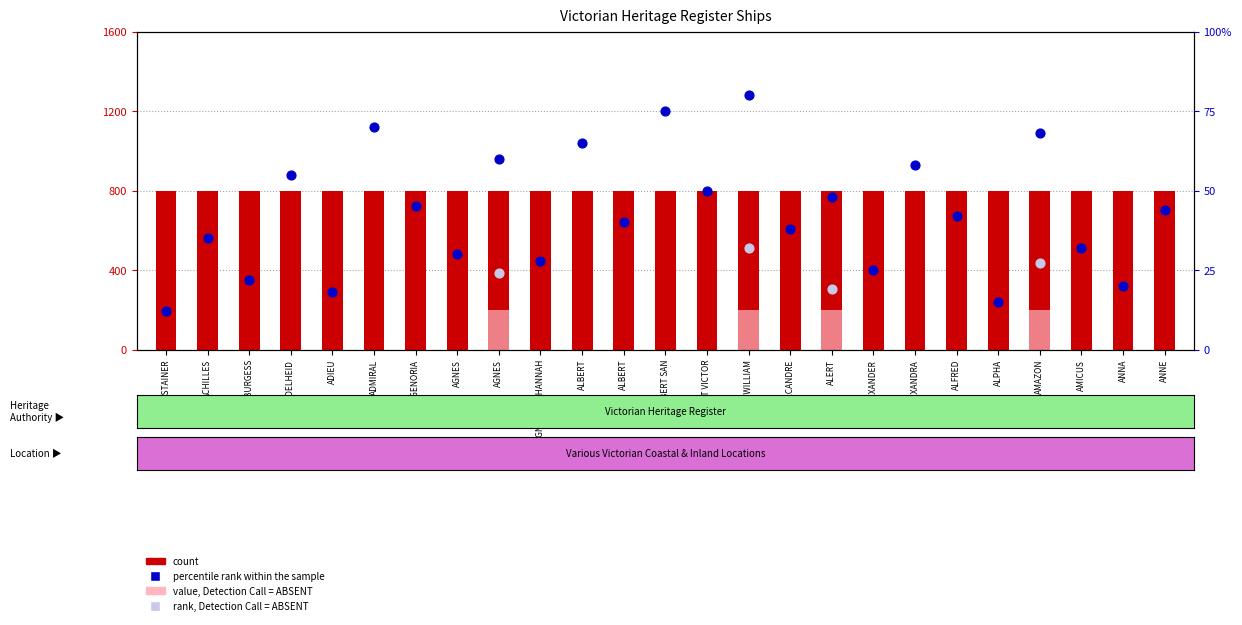

What is the ratio of the value at AGNES to the value at ALBERT?

0.5